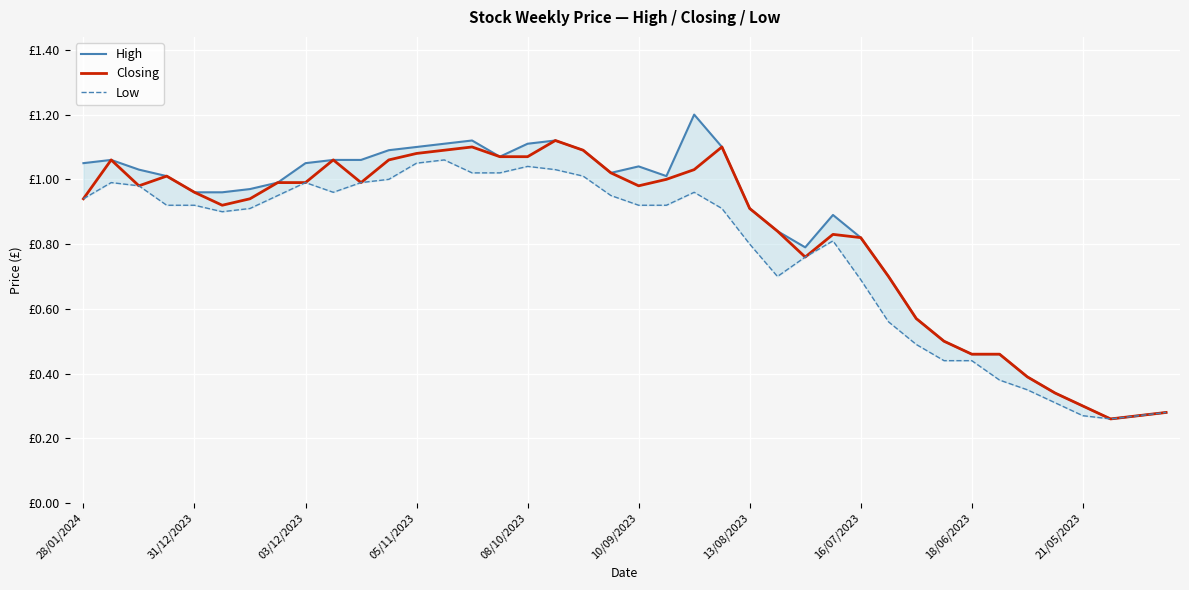

What is the difference between the highest and lowest values at 33?

0.1